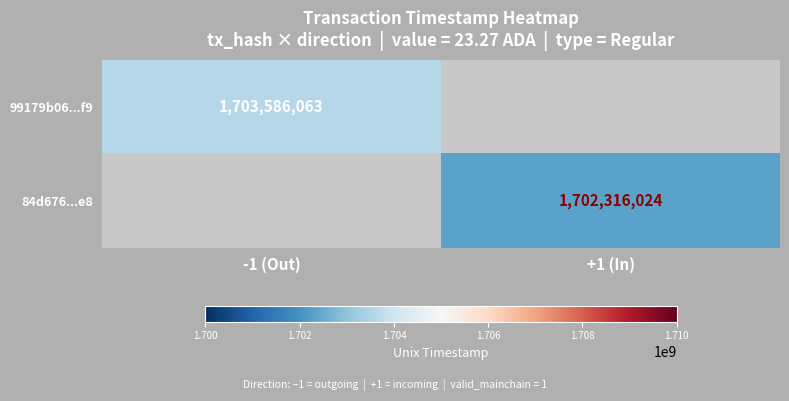

How many categories are shown in the chart?

2